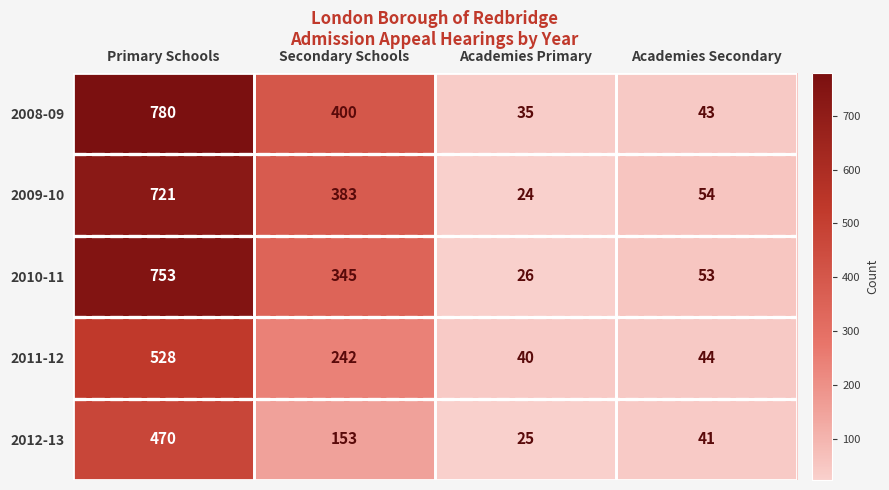

The value of 2011-12 at Academies Secondary is 44. True or false?

True